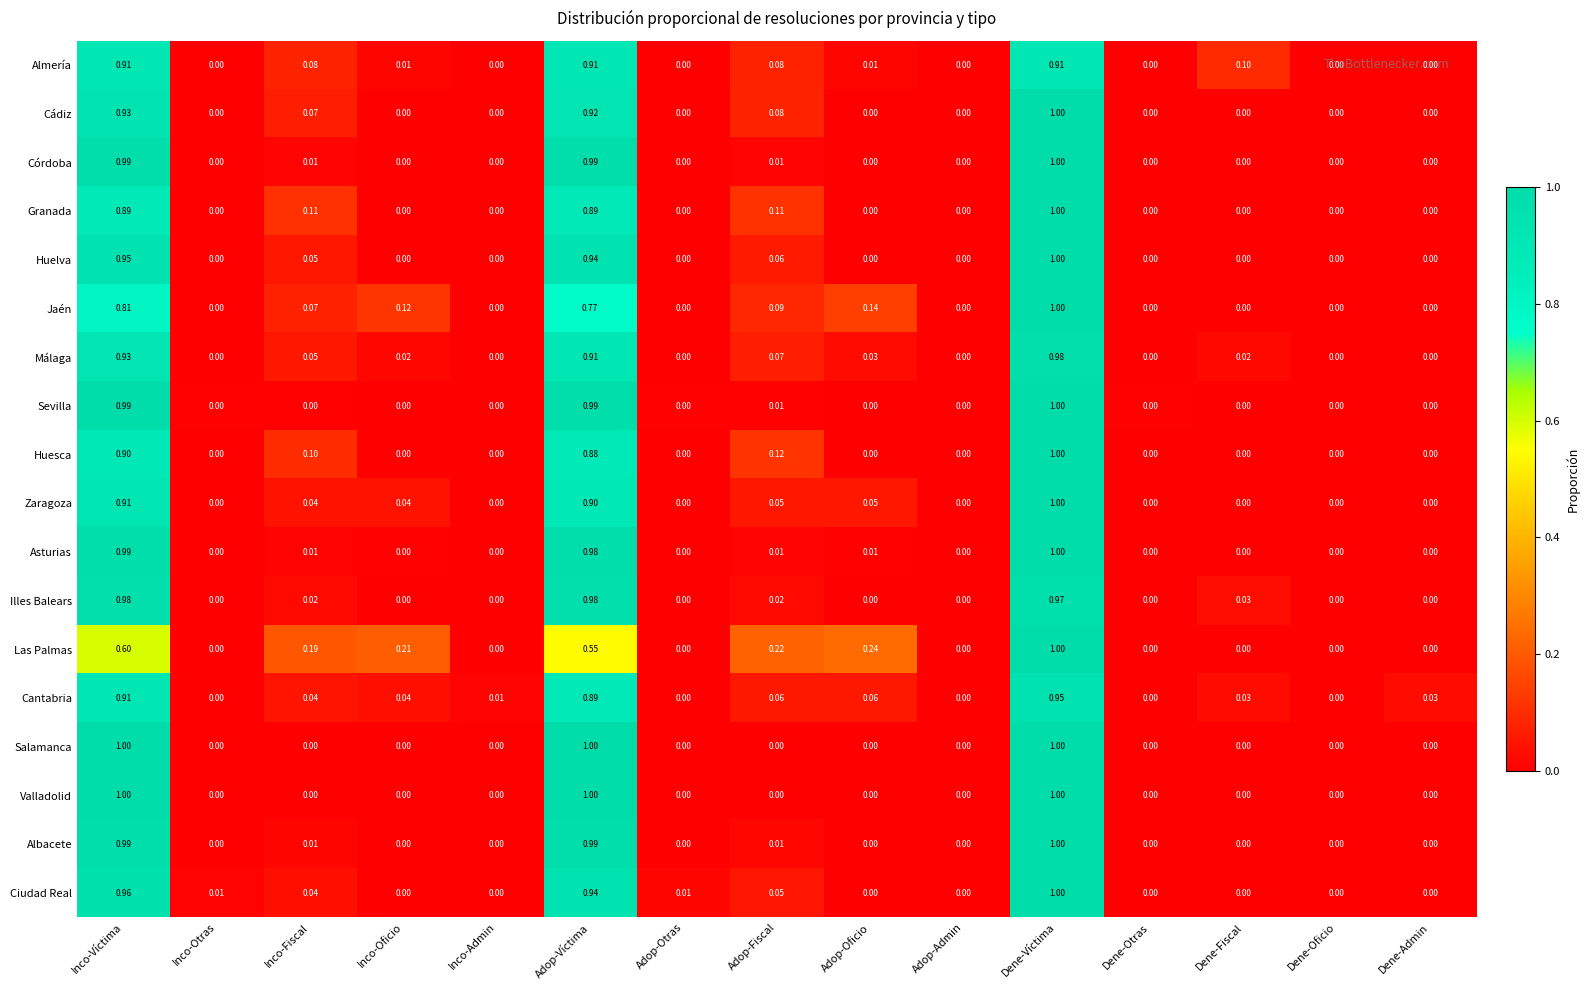

Which series has the largest total across all categories?

Cantabria